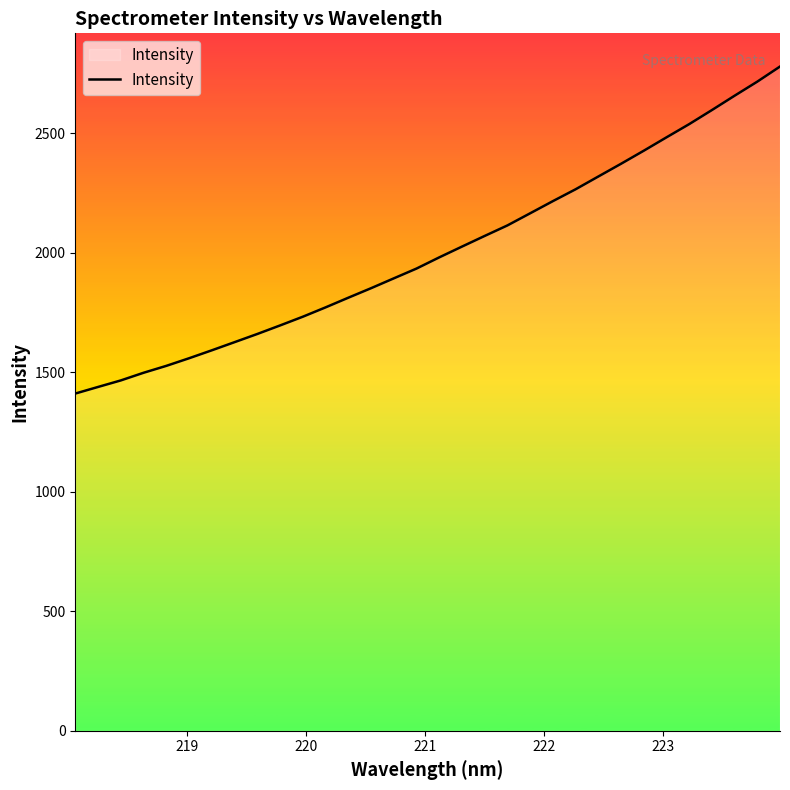

What is the smallest value displayed?

1410.7